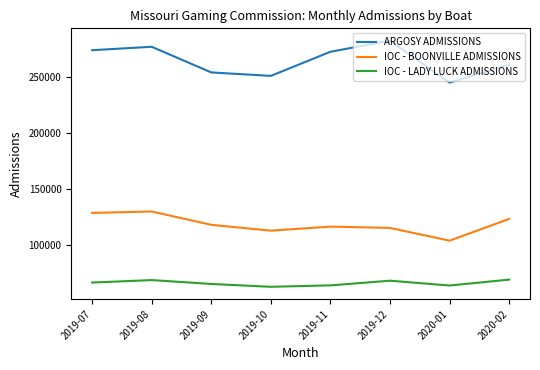

What is the smallest value displayed?

63039